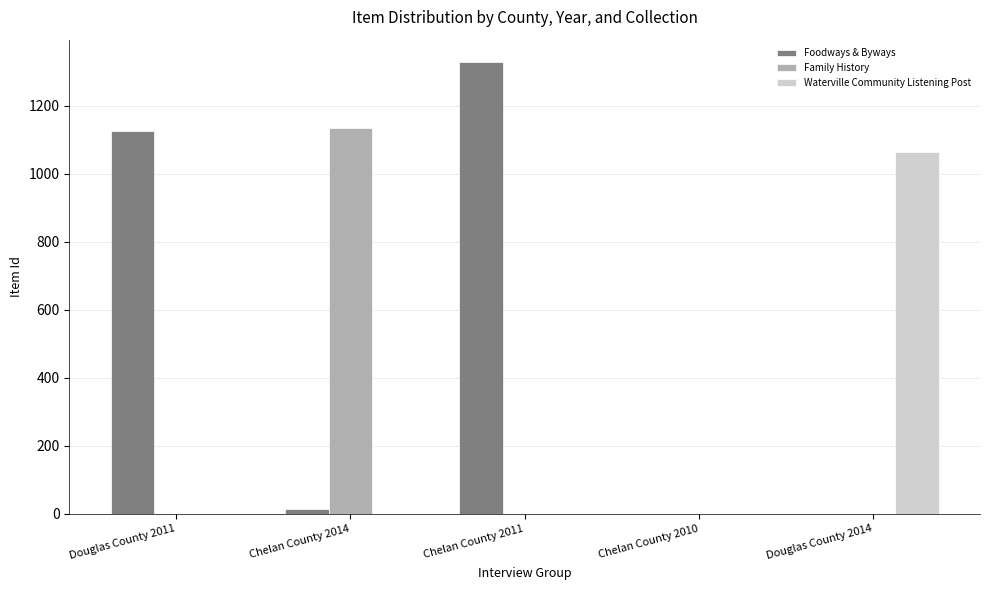

The value of Waterville Community Listening Post at Douglas County 2011 is 0. True or false?

True